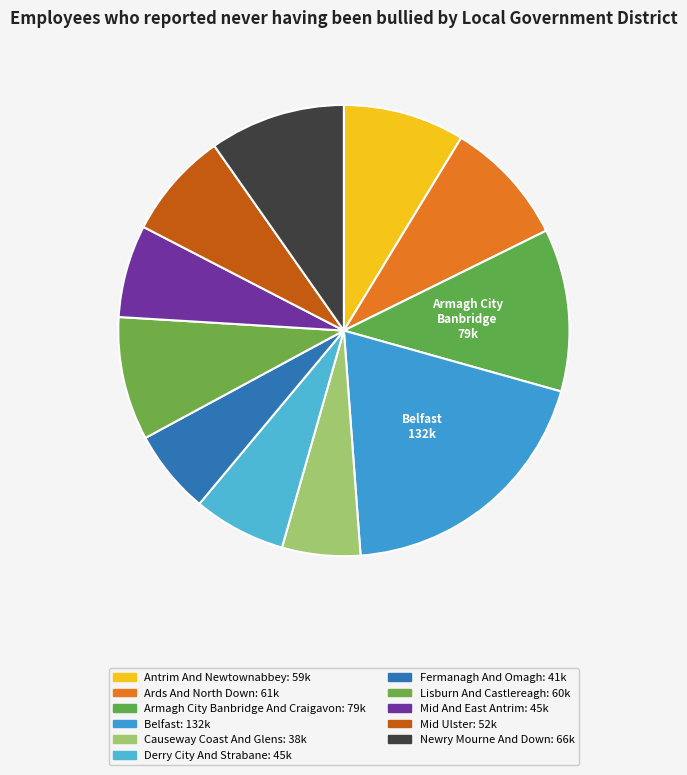

How many slices are in this pie chart?

11